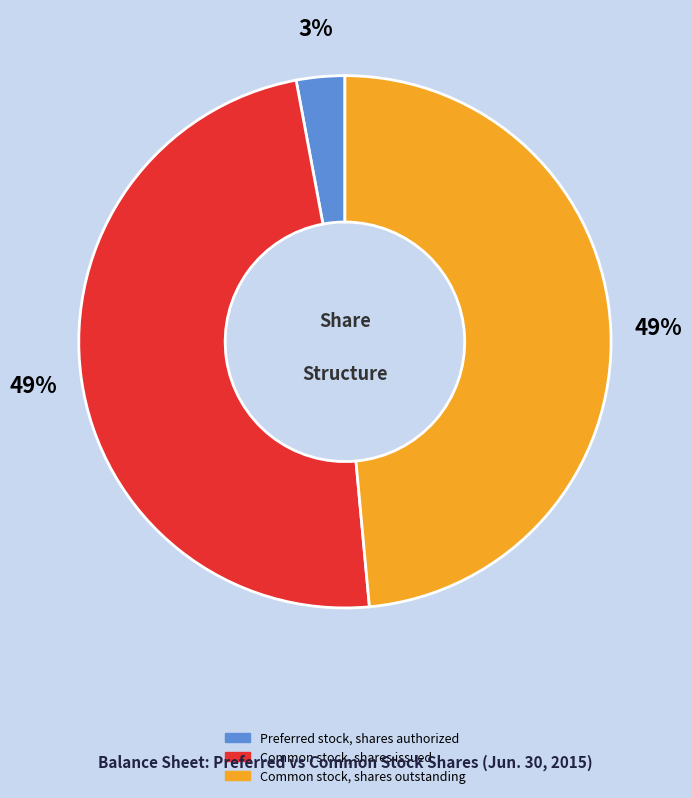

Between Common stock, shares issued and Preferred stock, shares authorized, which is larger?

Common stock, shares issued